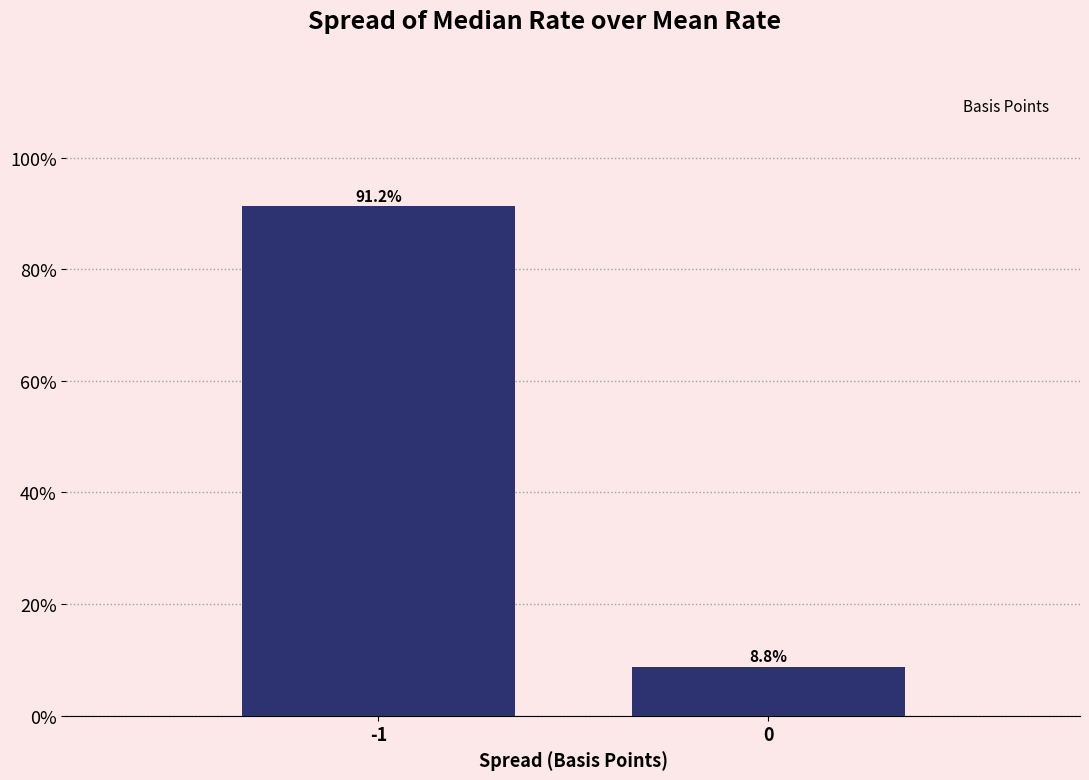

What is the smallest value displayed?

8.8